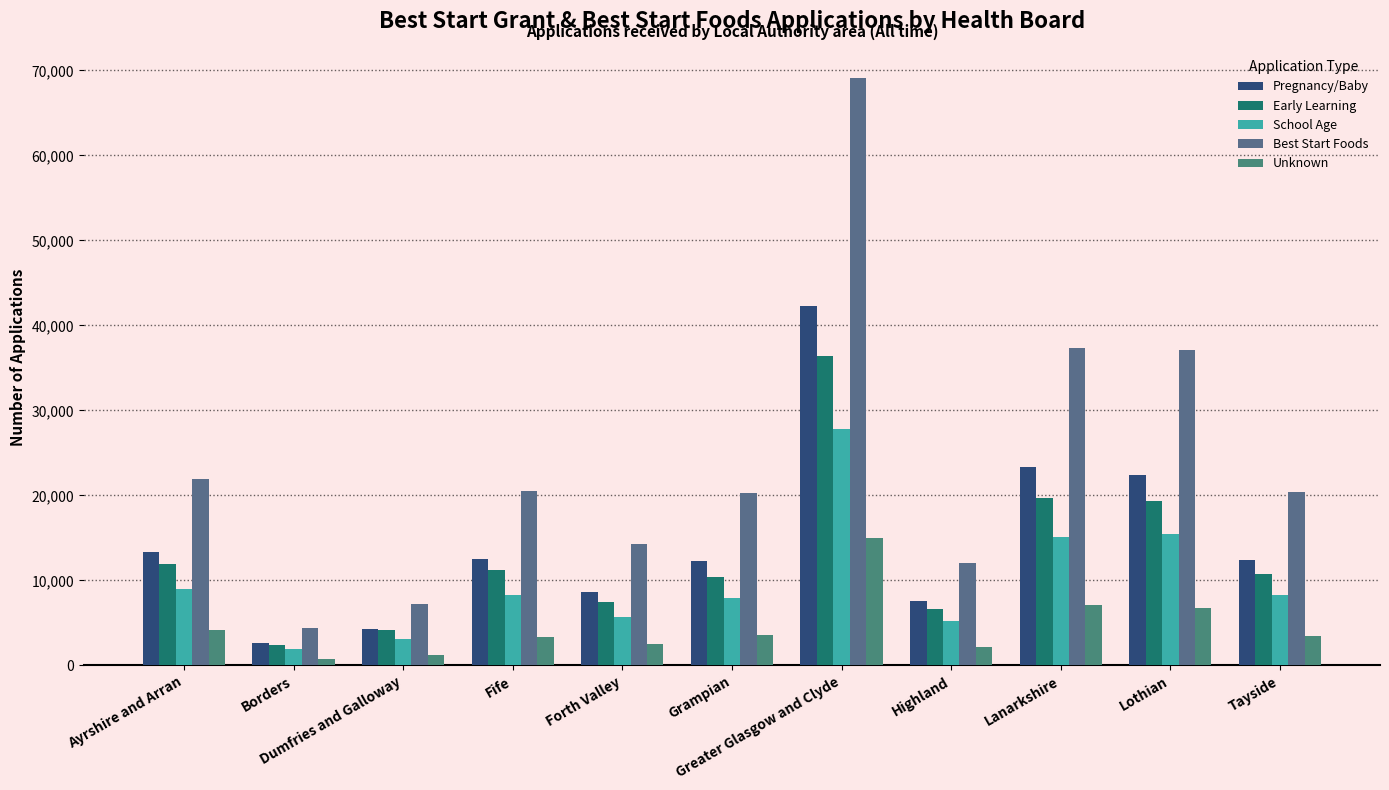

What position from the right is Highland?

4